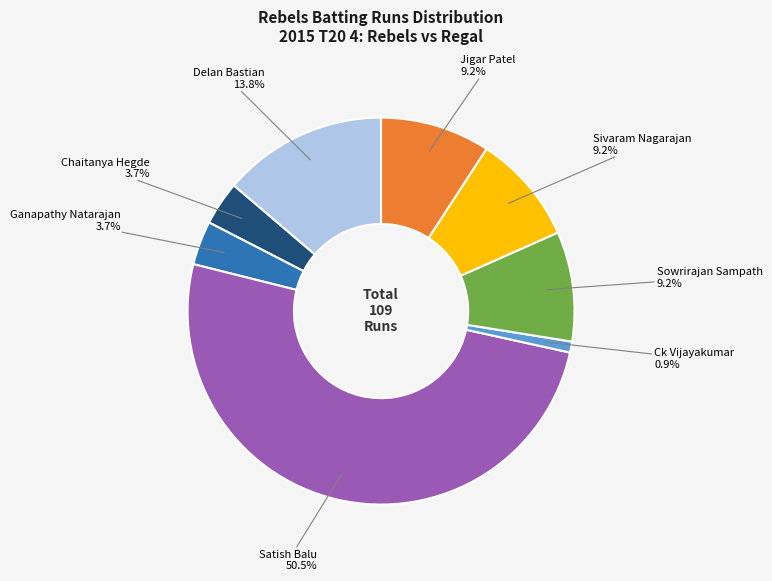

Approximately how many times larger is the value at Sivaram Nagarajan compared to Sowrirajan Sampath?

1.0